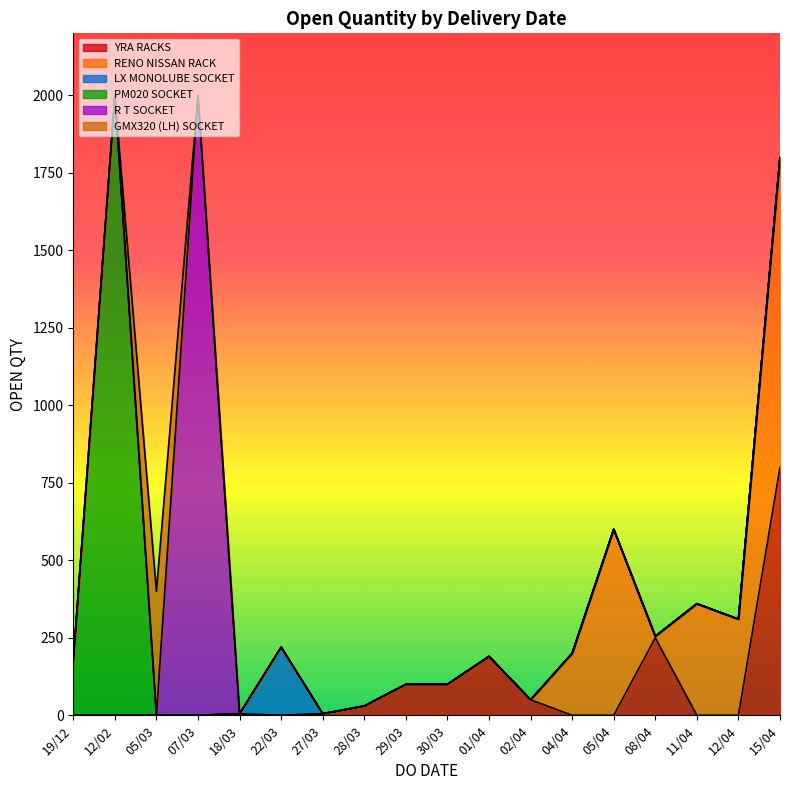

The value of YRA RACKS at 05/04 is 0. True or false?

True